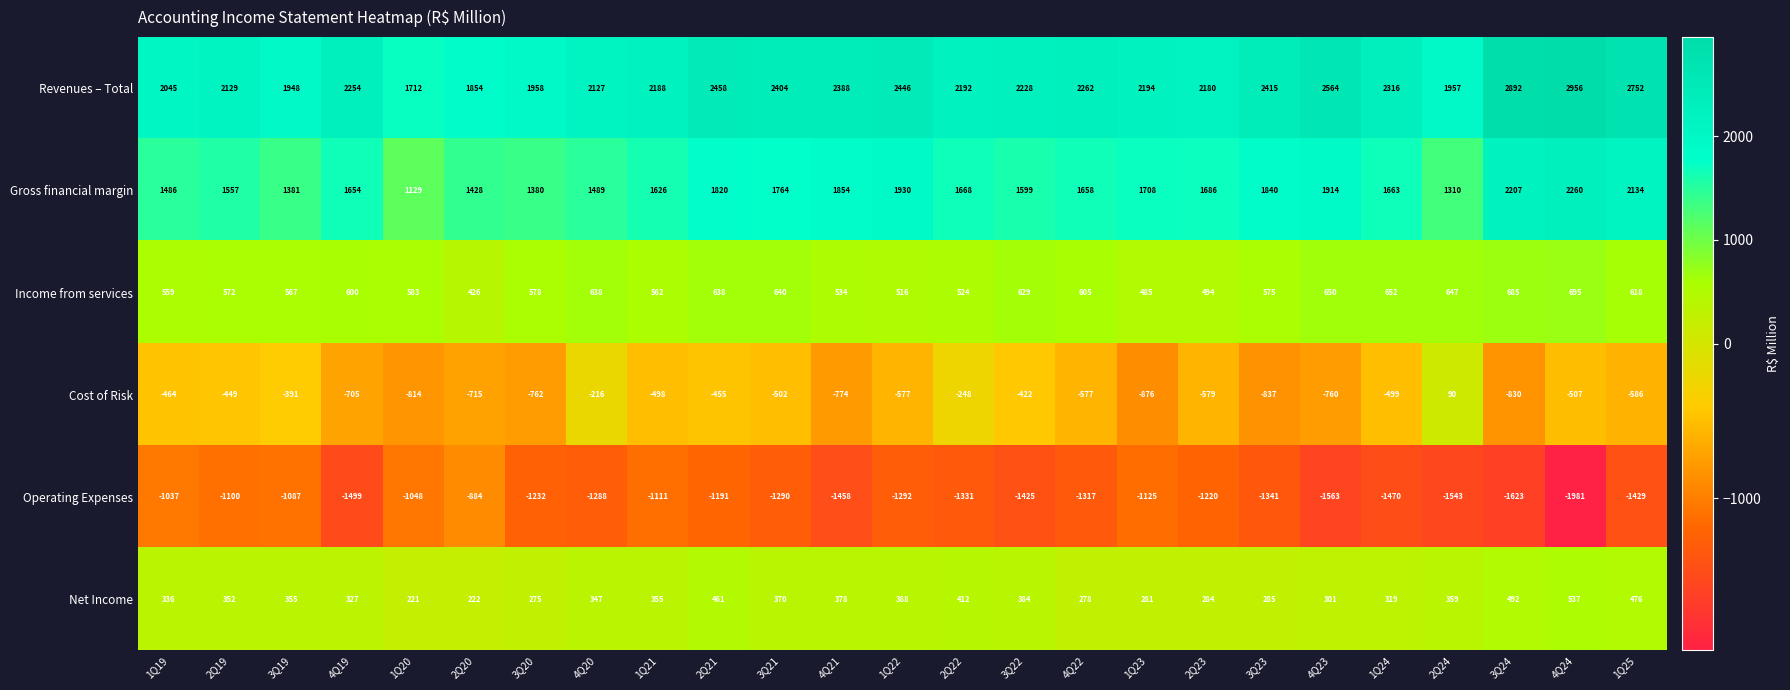

What is the greatest value displayed?

2956